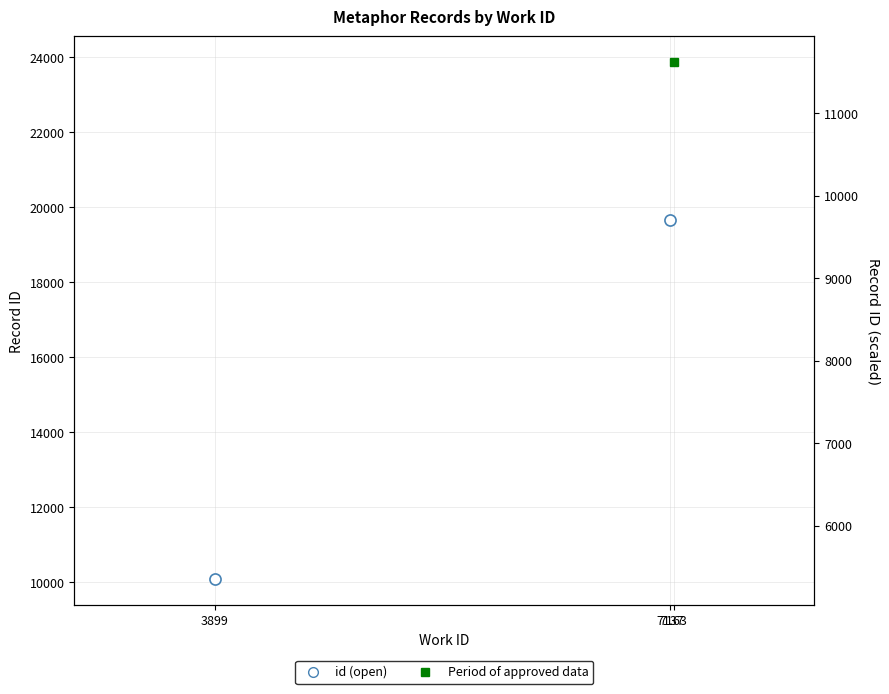

At which category does the chart reach its peak across all series?

7137